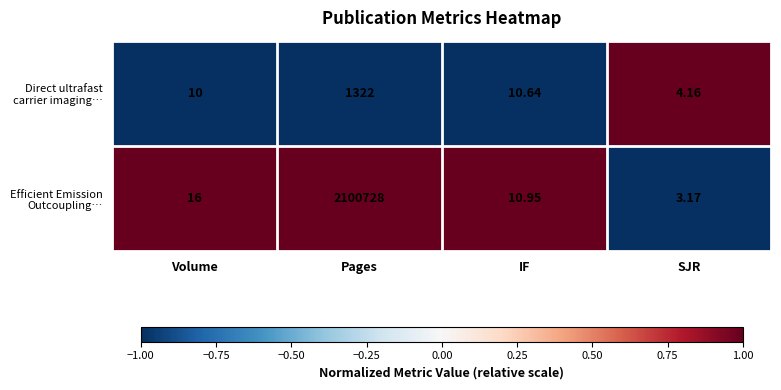

Which category has the lowest value across all series?

SJR